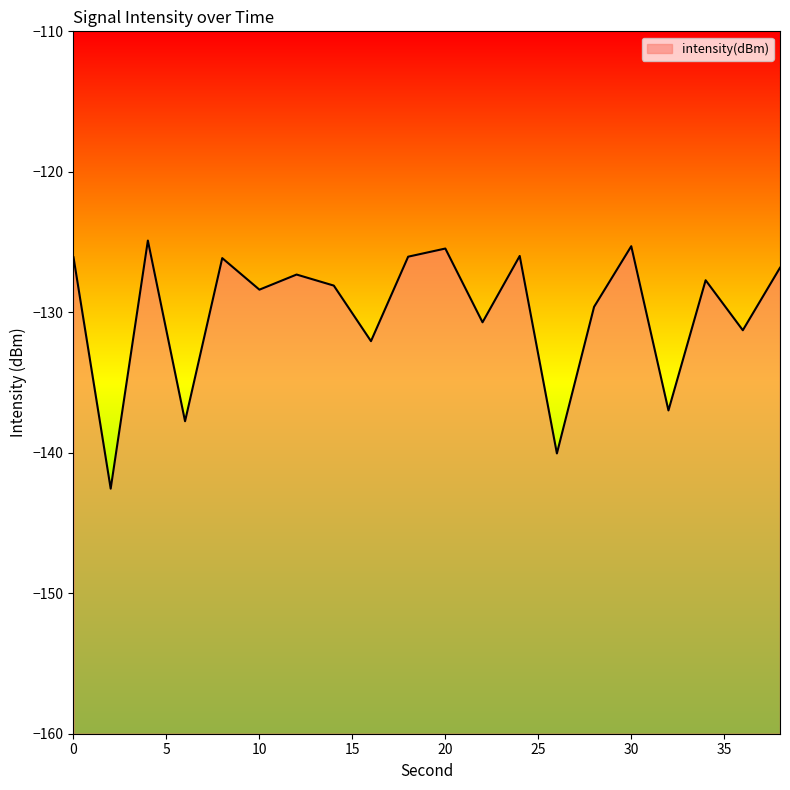

Which category has the highest value across all series?

4